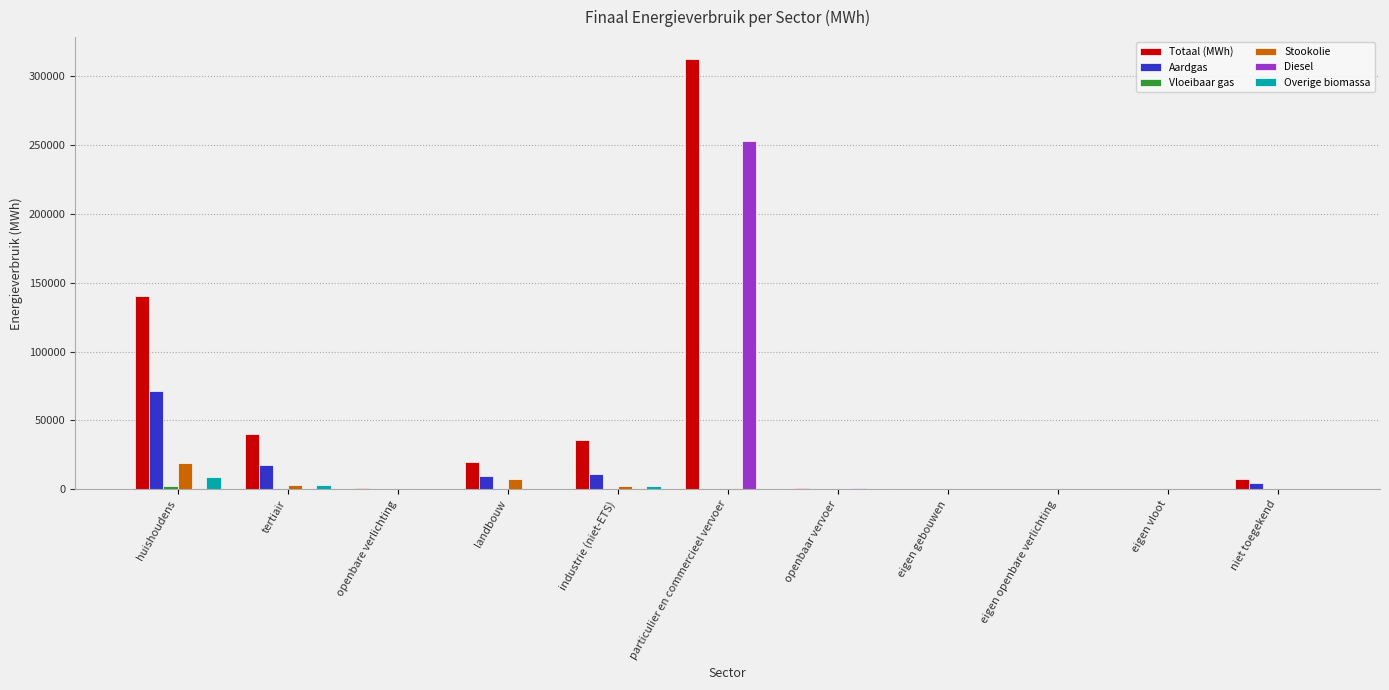

At which category is the sum across all series the highest?

particulier en commercieel vervoer